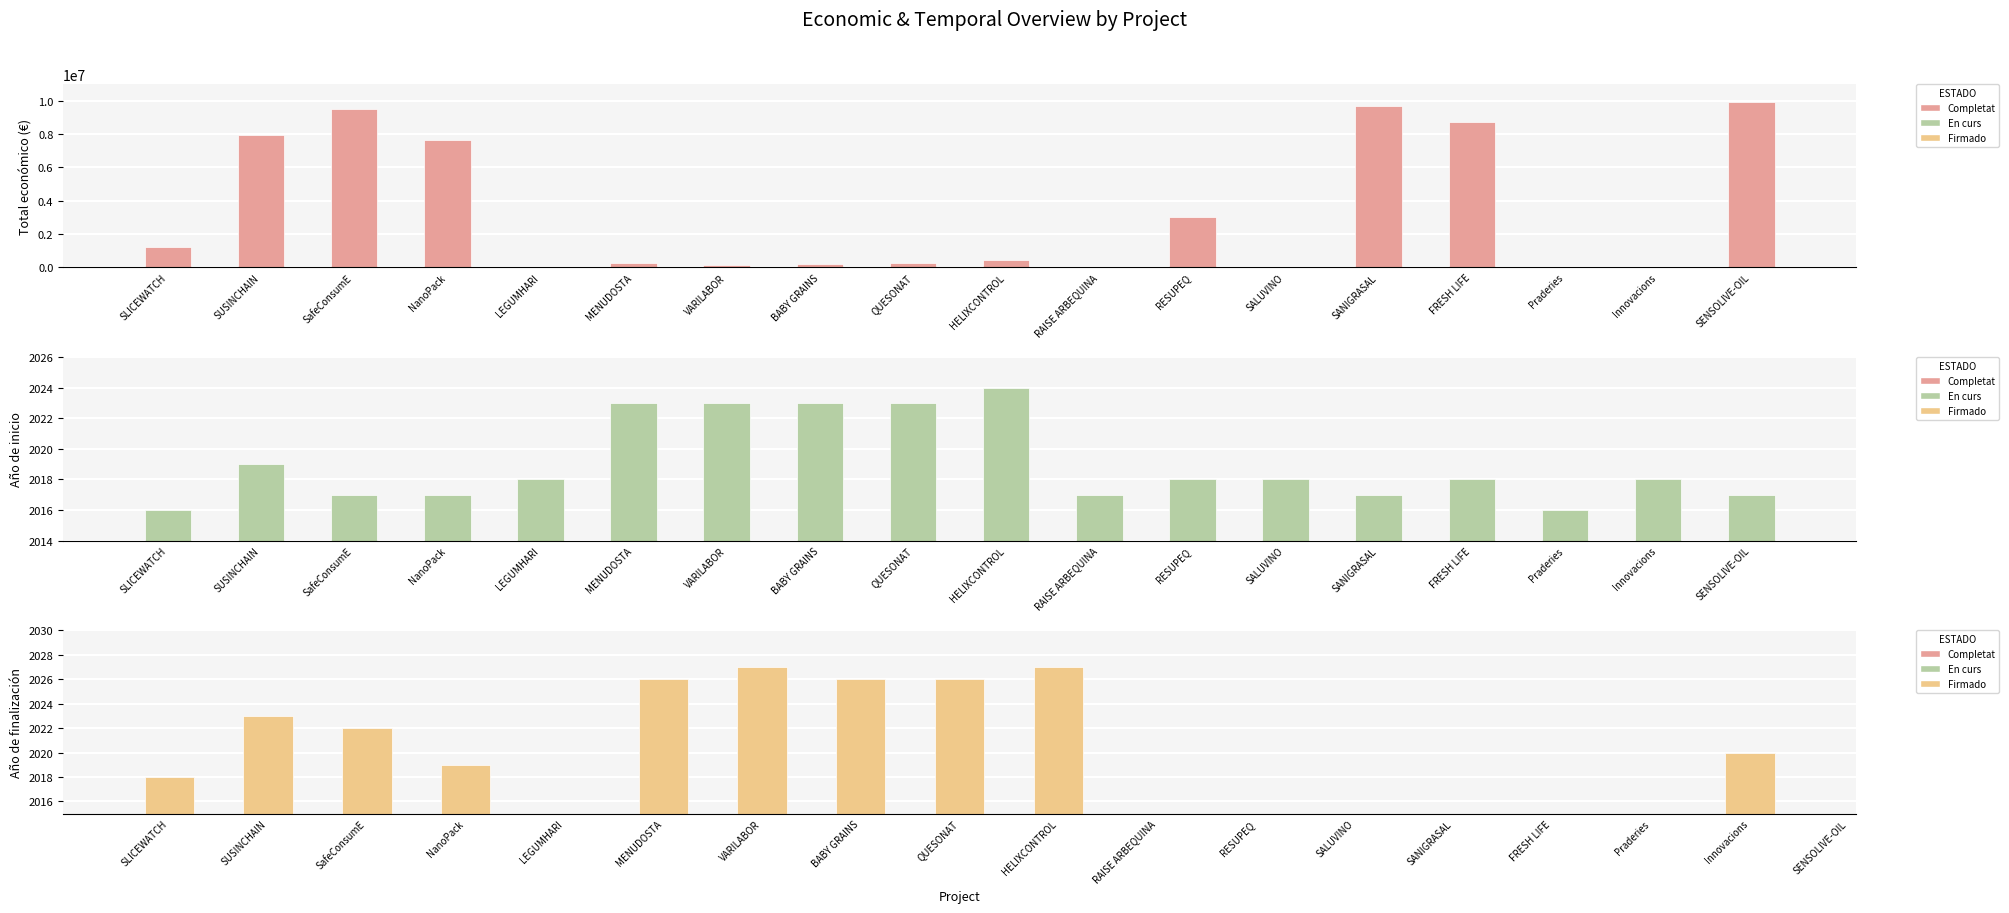

Which series has the largest range (max minus min)?

Total económico